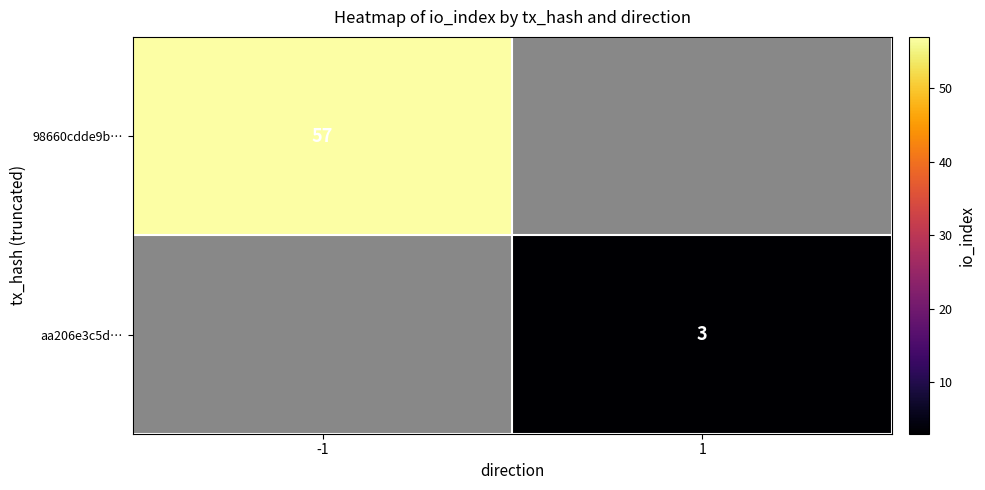

Which has a higher value, 1 or -1?

-1